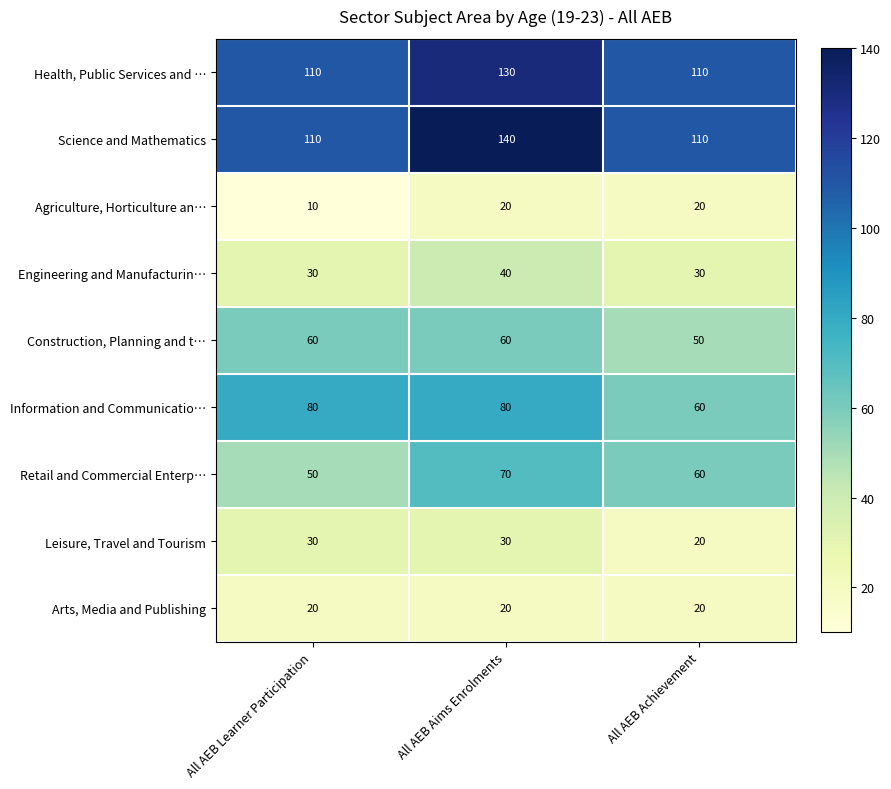

Which series has the widest spread of values?

Science and Mathematics